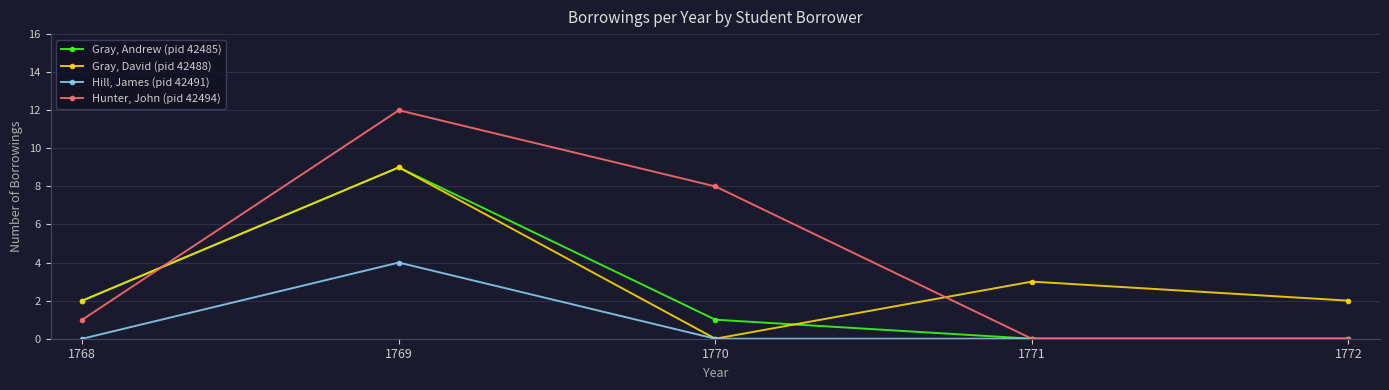

What is the spread (max minus min) of values at 1771?

3